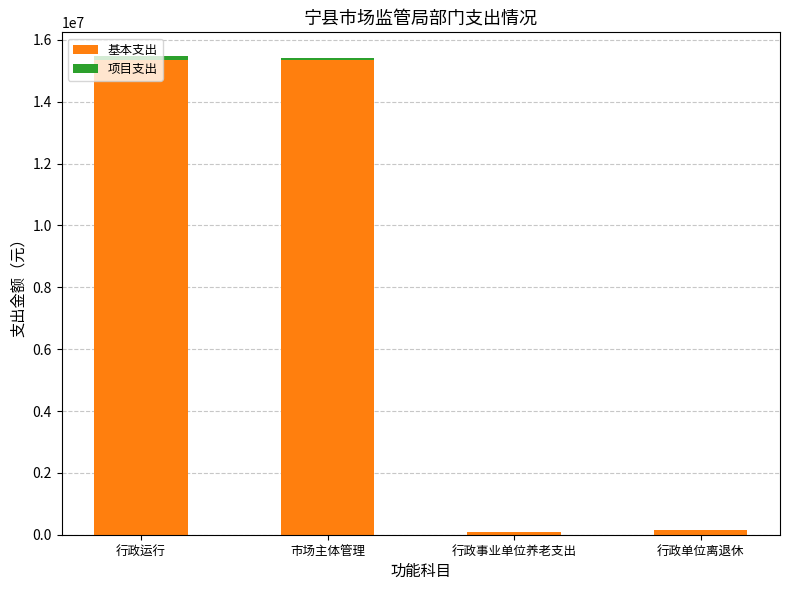

What is the sum of all 基本支出 values?

30938540